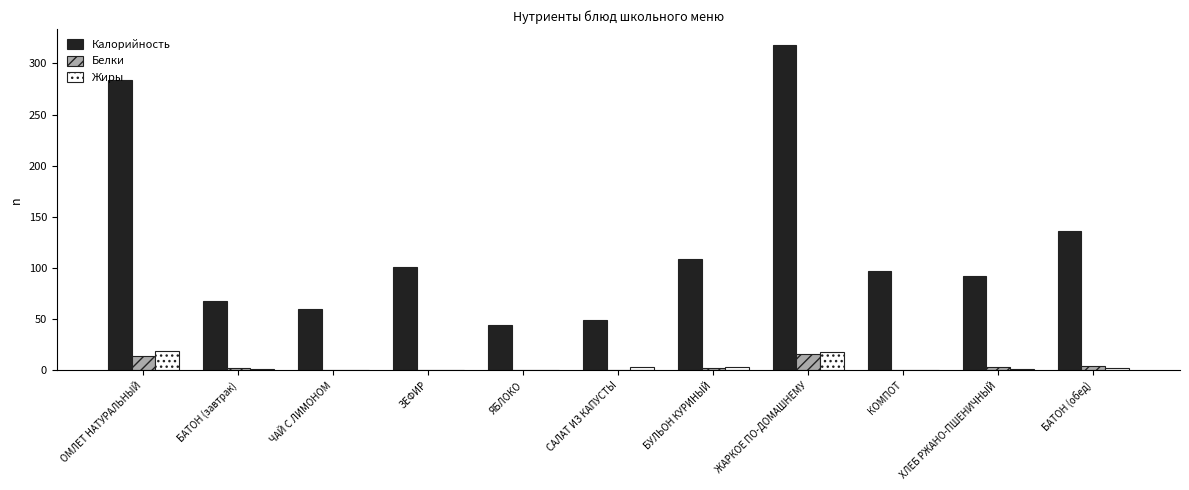

What is the approximate value of Калорийность at БУЛЬОН КУРИНЫЙ?

109.2